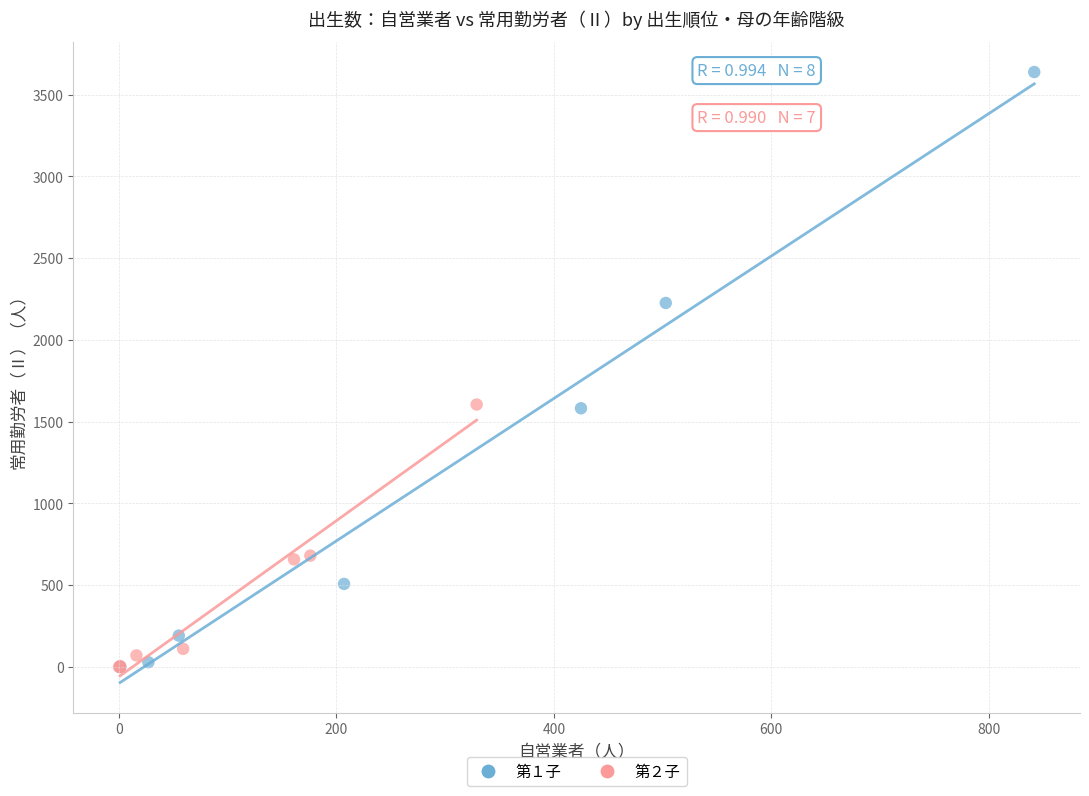

Which series has the largest Y range (max minus min)?

第１子